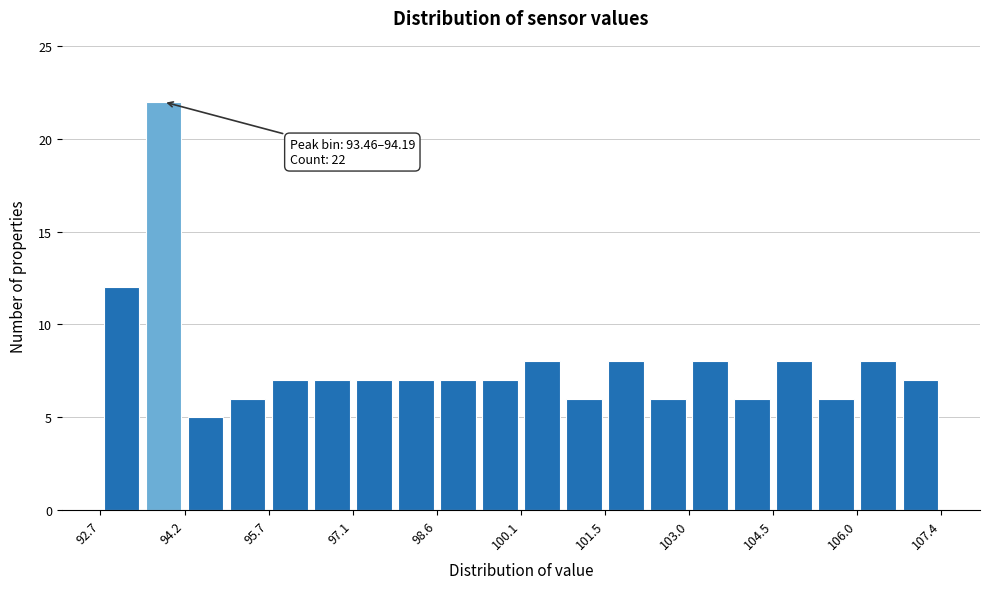

Around what value on the x-axis is the tallest bar? Give the approximate position of its centre, as read against the axis.

93.8